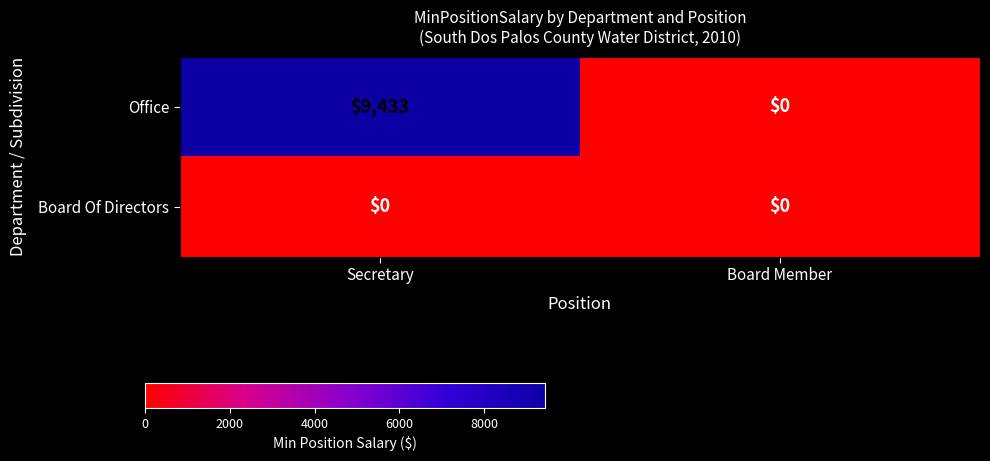

Reading left to right, what are all the values shown in this chart?

Office: Secretary=9433	Board Member=0
Board Of Directors: Secretary=0	Board Member=0